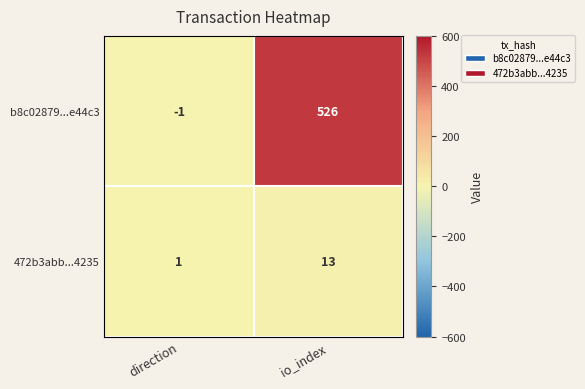

At io_index, list the series in order from largest to smallest.

b8c02879...e44c3, 472b3abb...4235